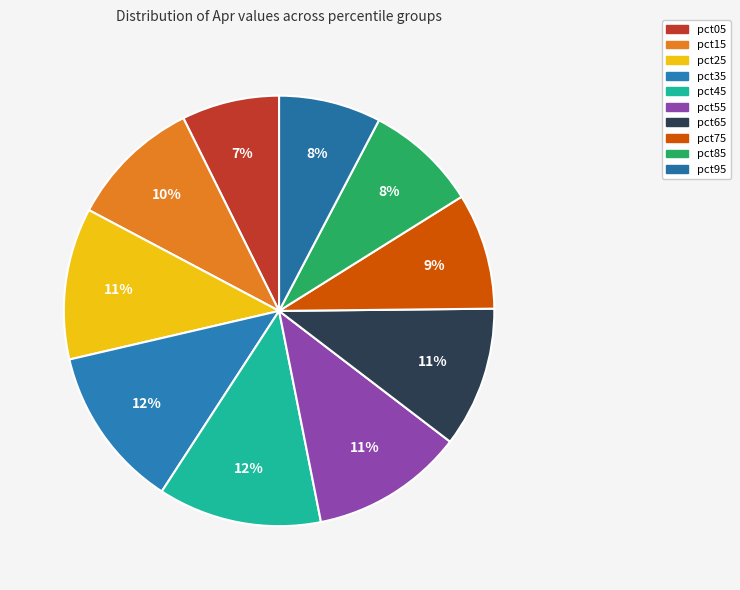

To the nearest percent, what is the combined percentage of pct05 and pct25?

19%